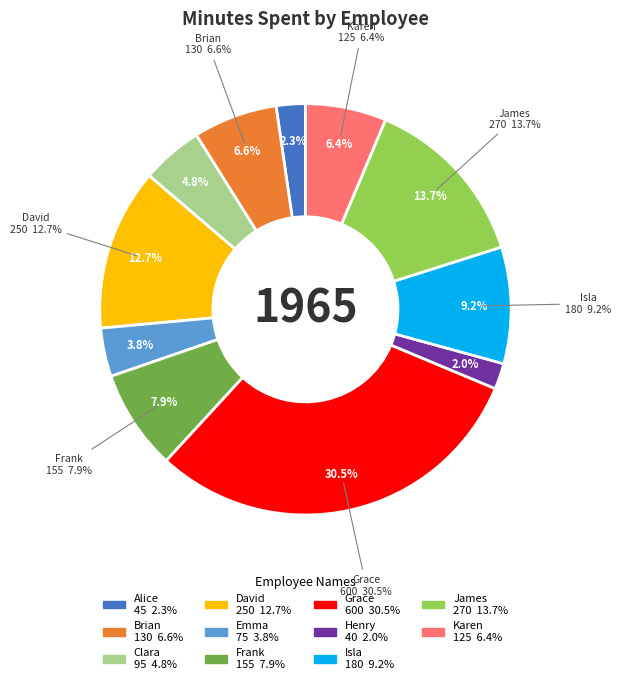

Is it true that Alice is 2% of the pie?

True